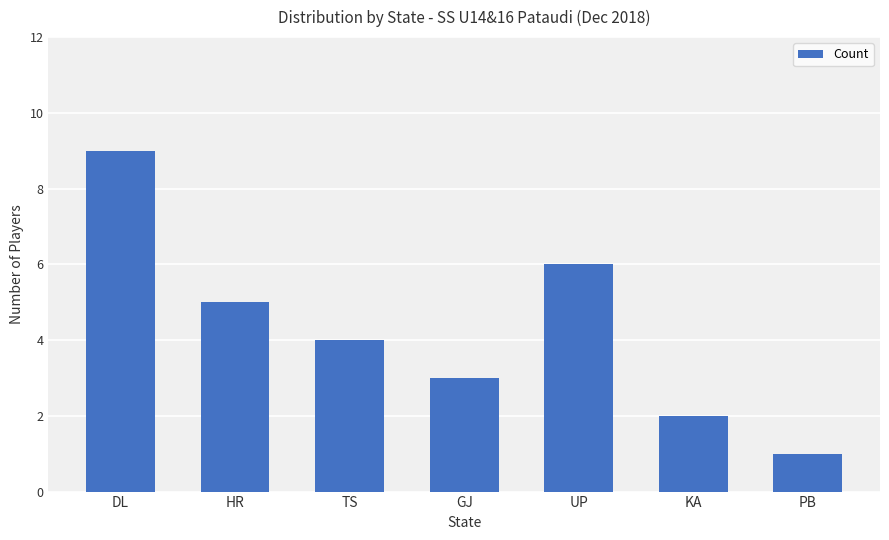

What is the difference between the maximum and minimum values?

8